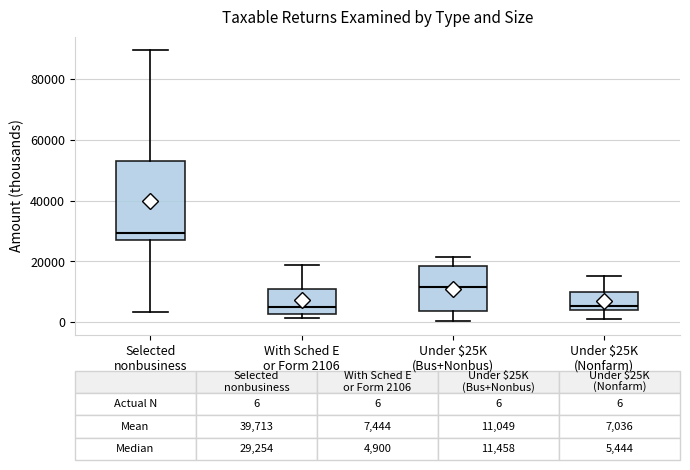

Which box is the tallest, from its lower edge to its upper edge?

Selected nonbusiness